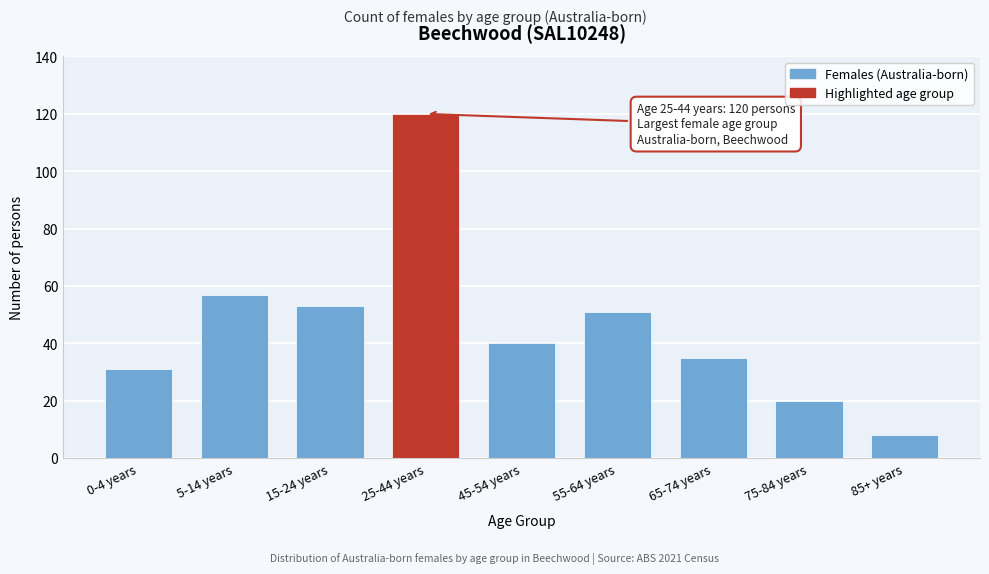

Reading left to right, transcribe all the data shown in this chart.

31	57	53	120	40	51	35	20	8